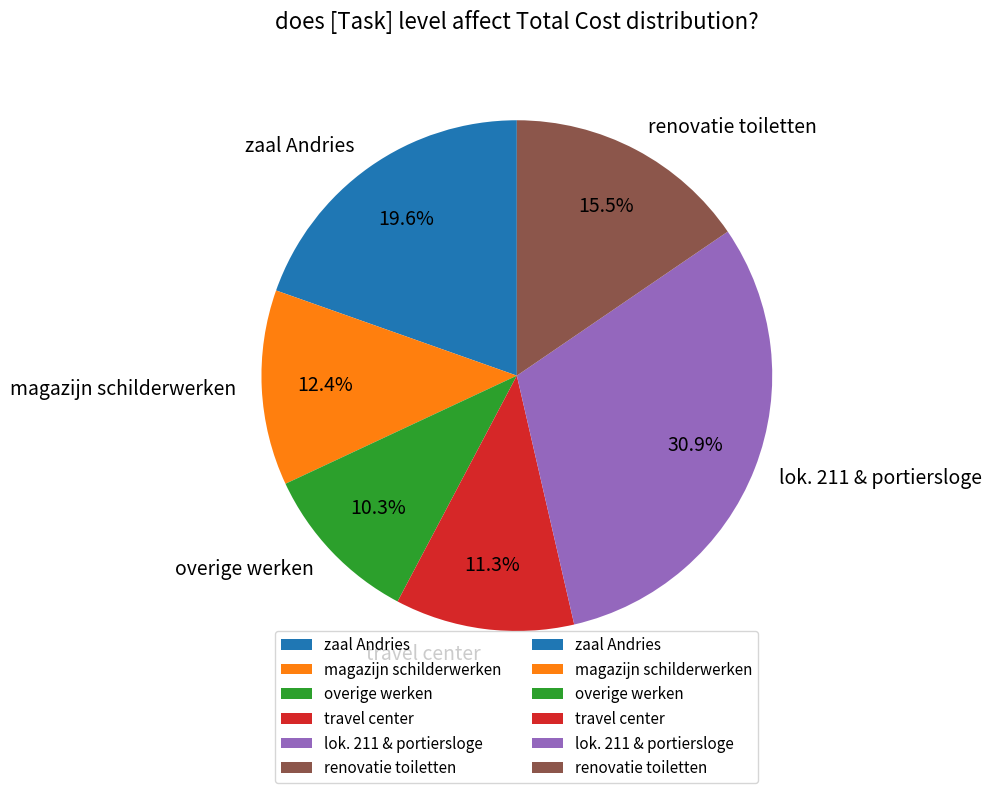

What is the total percentage of lok. 211 & portiersloge and renovatie toiletten?

46.4%